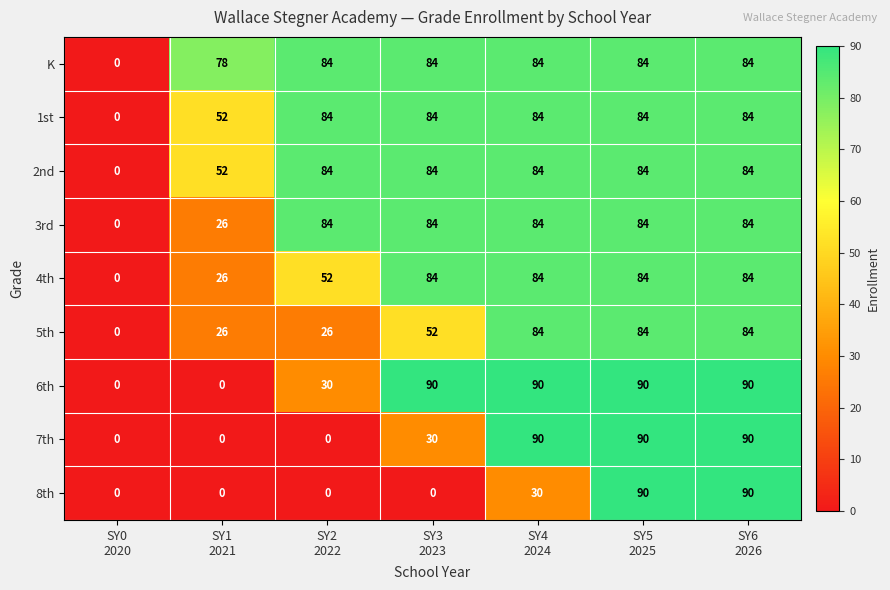

Count the 8th values in the range 0 to 90.

7